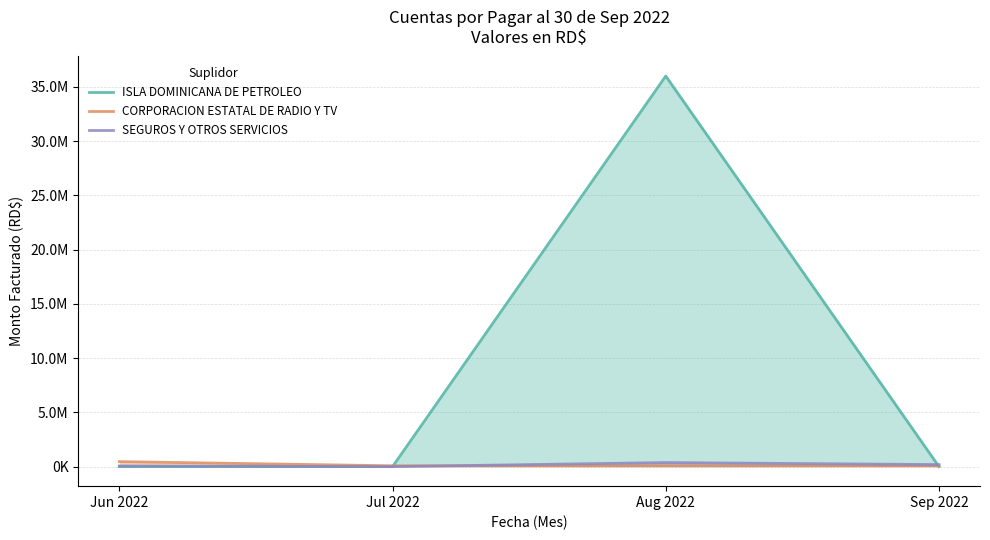

What position from the right is Jul 2022?

3